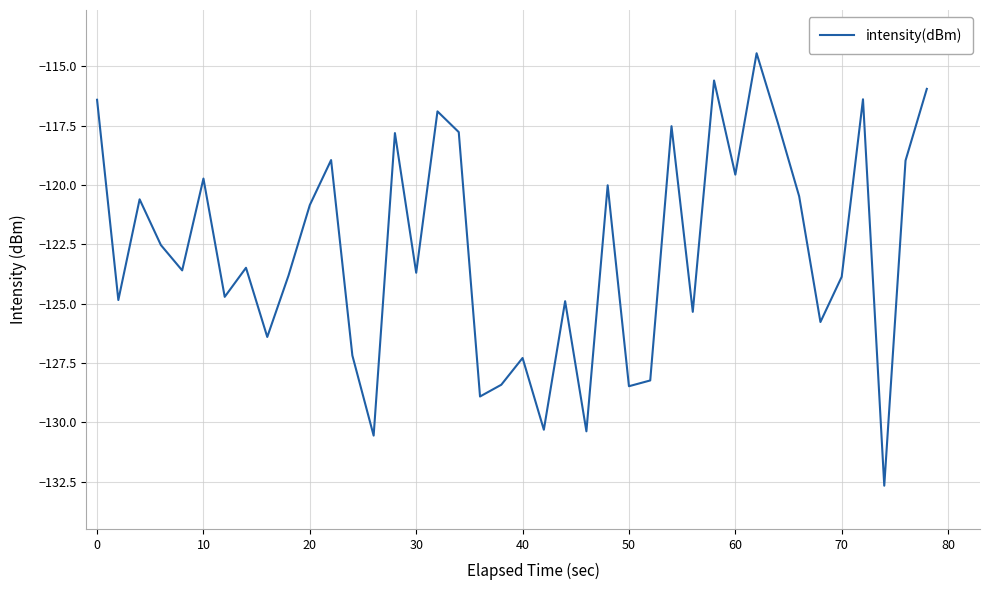

What is the maximum value shown in the chart?

-114.4